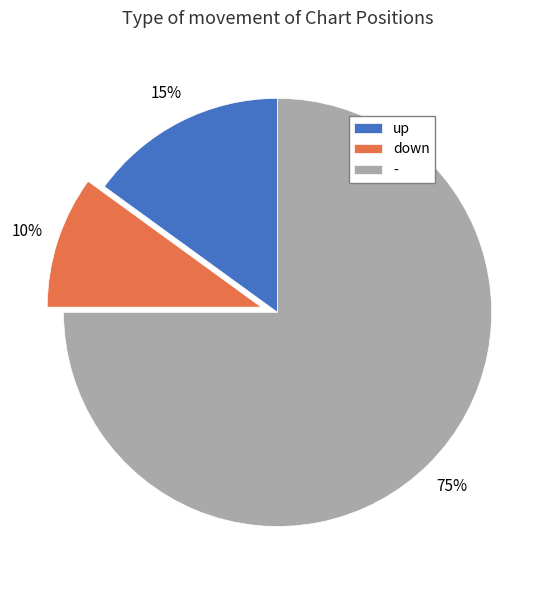

Do down and up together represent more than half of the pie?

No